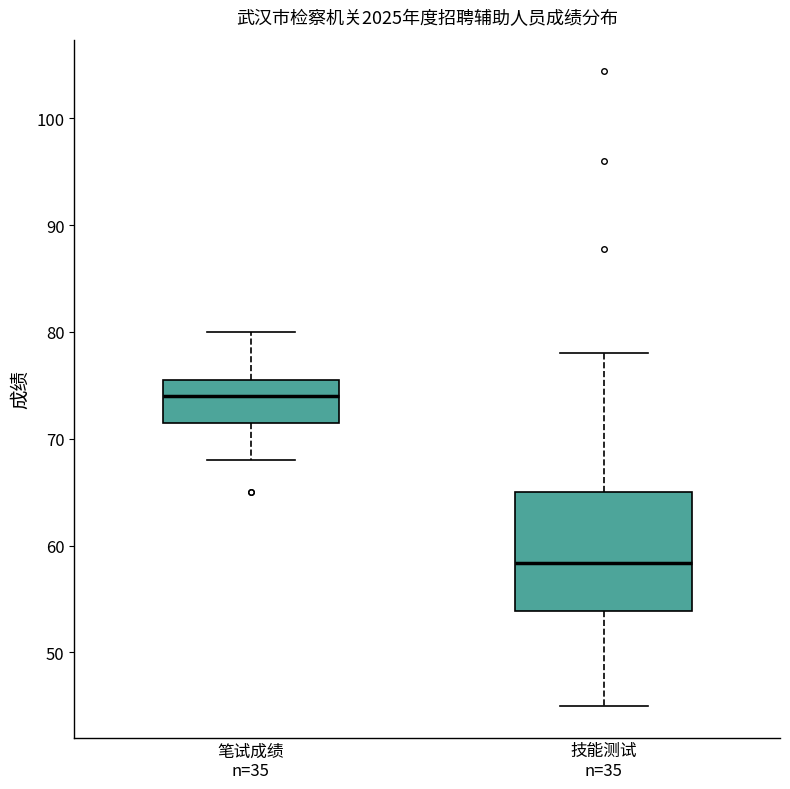

Where is the lower edge of the box for 技能测试 n=35 on the y-axis? The values are not printed on the chart, so give them approximately, as read against the axis.

54